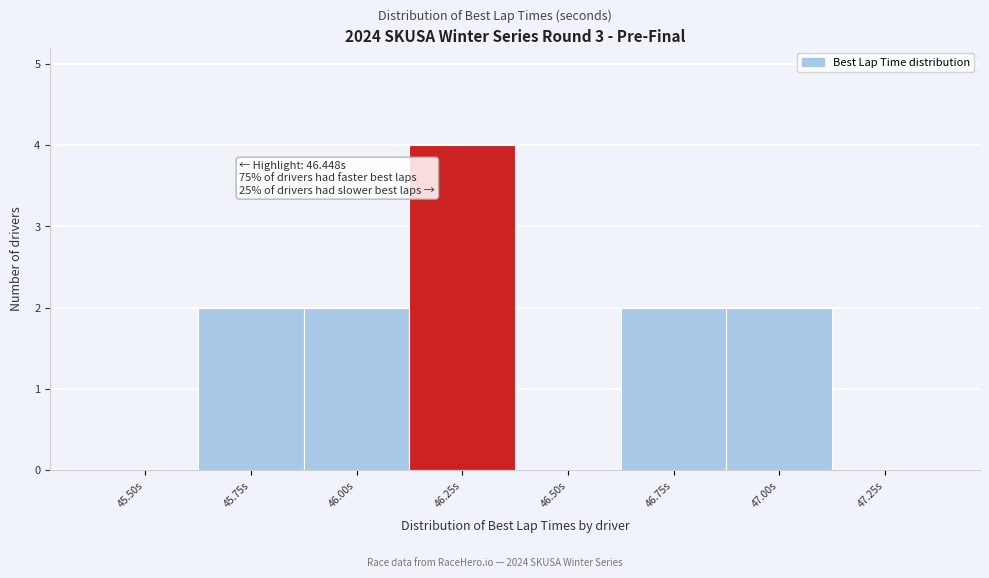

Reading left to right, list all the values displayed in this chart.

45.50s=0	45.75s=2	46.00s=2	46.25s=4	46.50s=0	46.75s=2	47.00s=2	47.25s=0